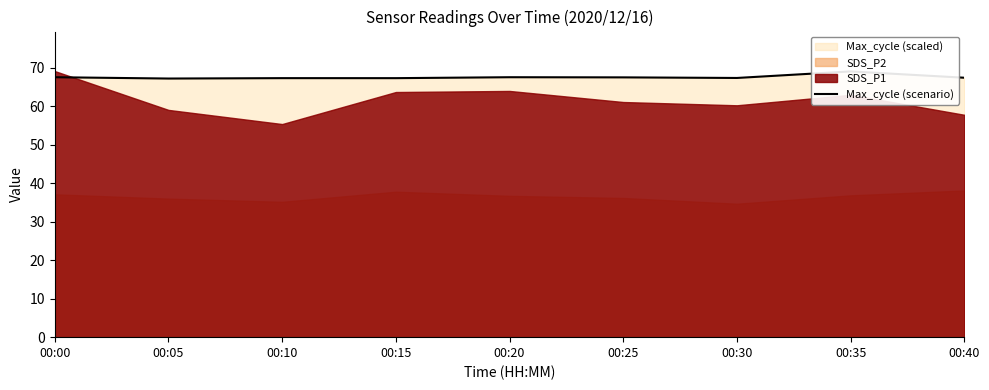

Reading left to right, what are all the values shown in this chart?

67.6	67.3	67.4	67.4	67.6	67.6	67.4	69.1	67.5